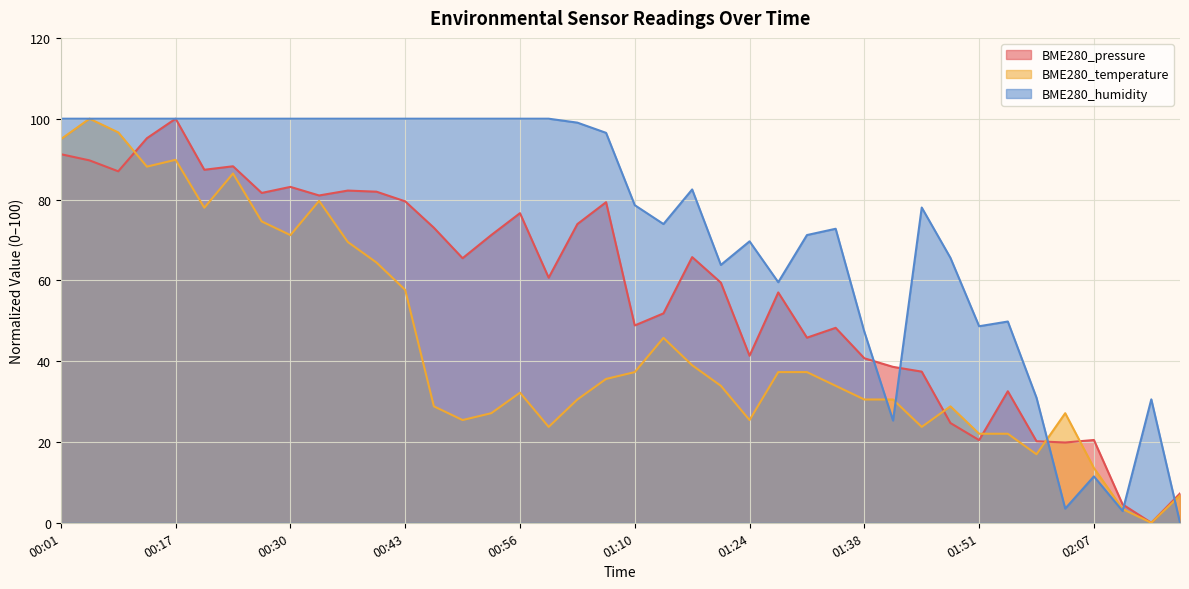

At which category is the sum across all series the highest?

00:17